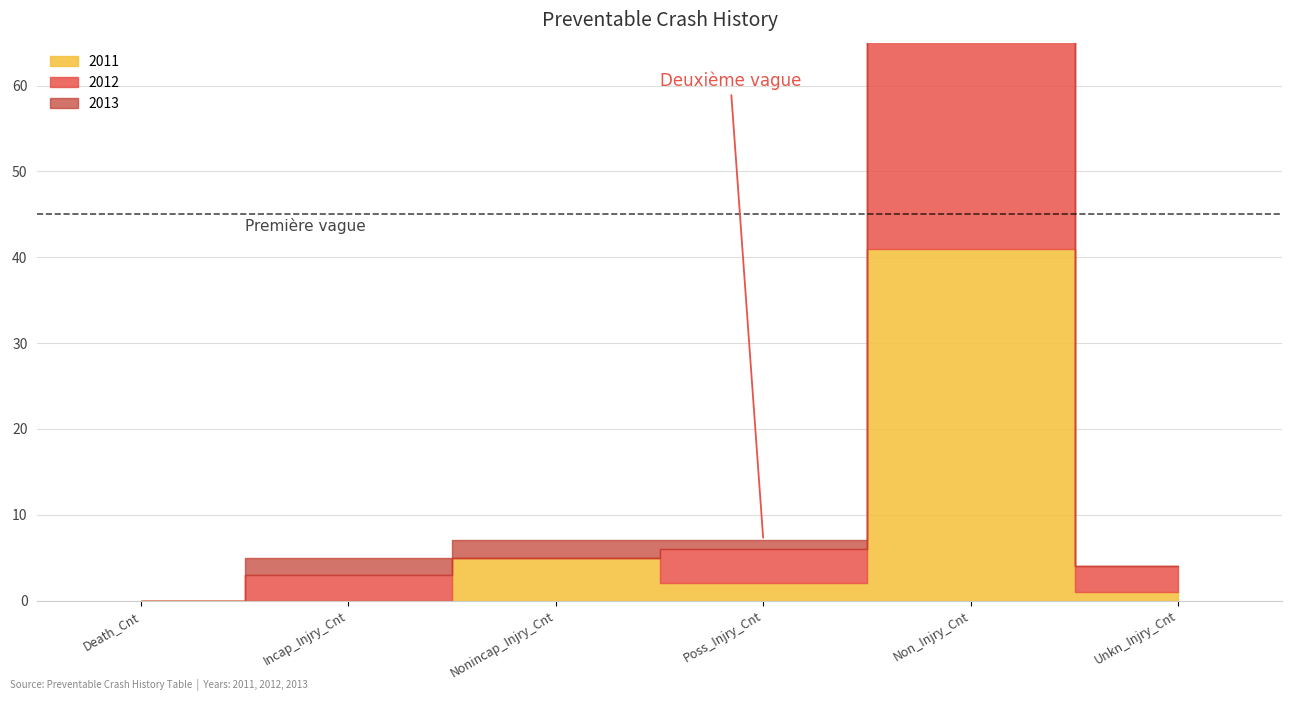

List the series in order of their peak value, highest first.

2013, 2012, 2011